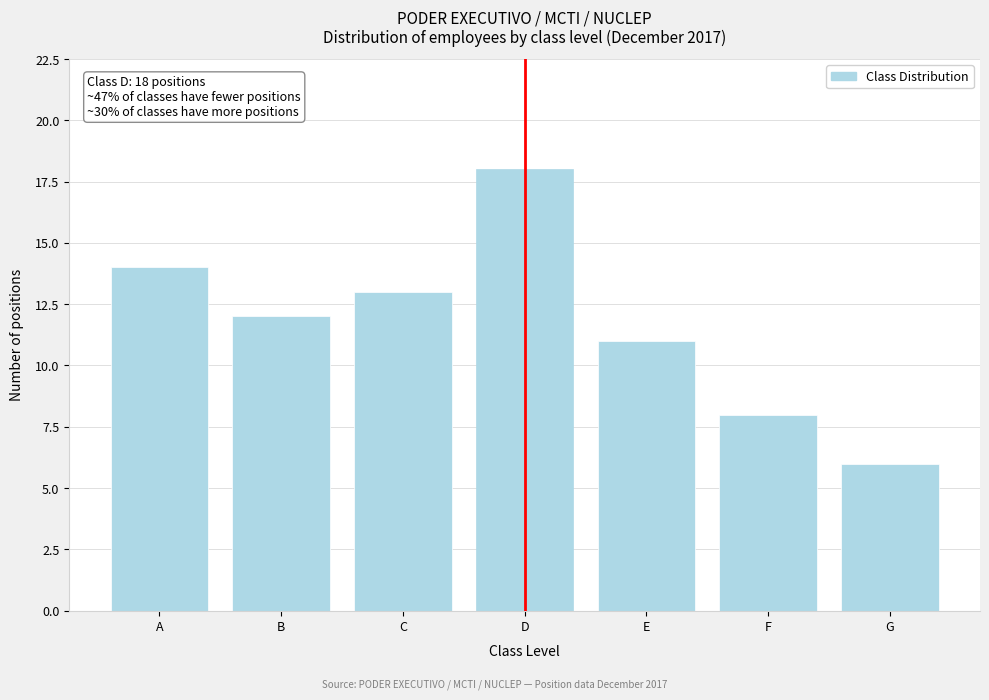

Reading left to right, what are all the values shown in this chart?

A=14	B=12	C=13	D=18	E=11	F=8	G=6